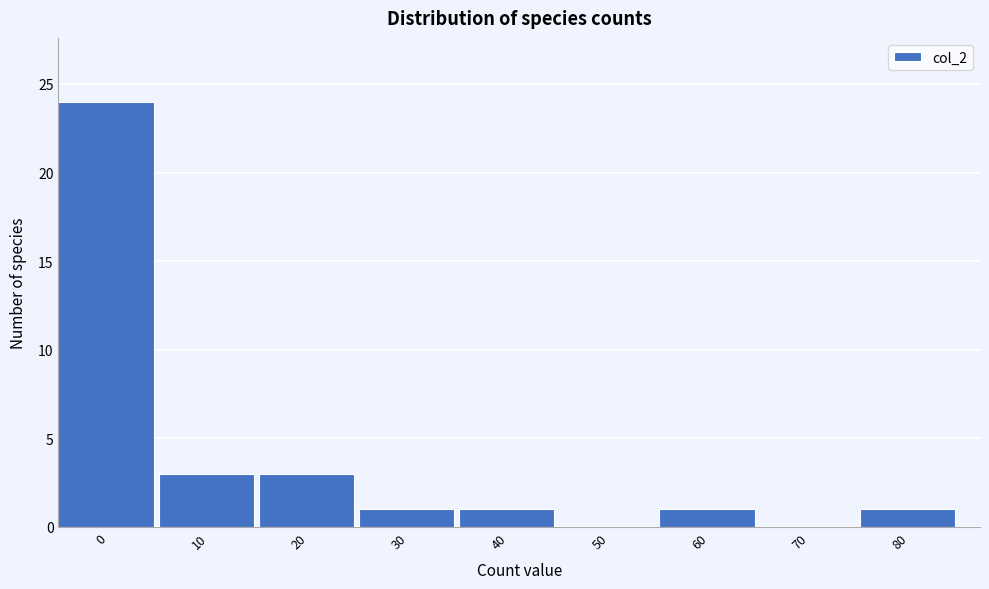

Reading left to right, extract all data points from this chart.

0=24	10=3	20=3	30=1	40=1	50=0	60=1	70=0	80=1